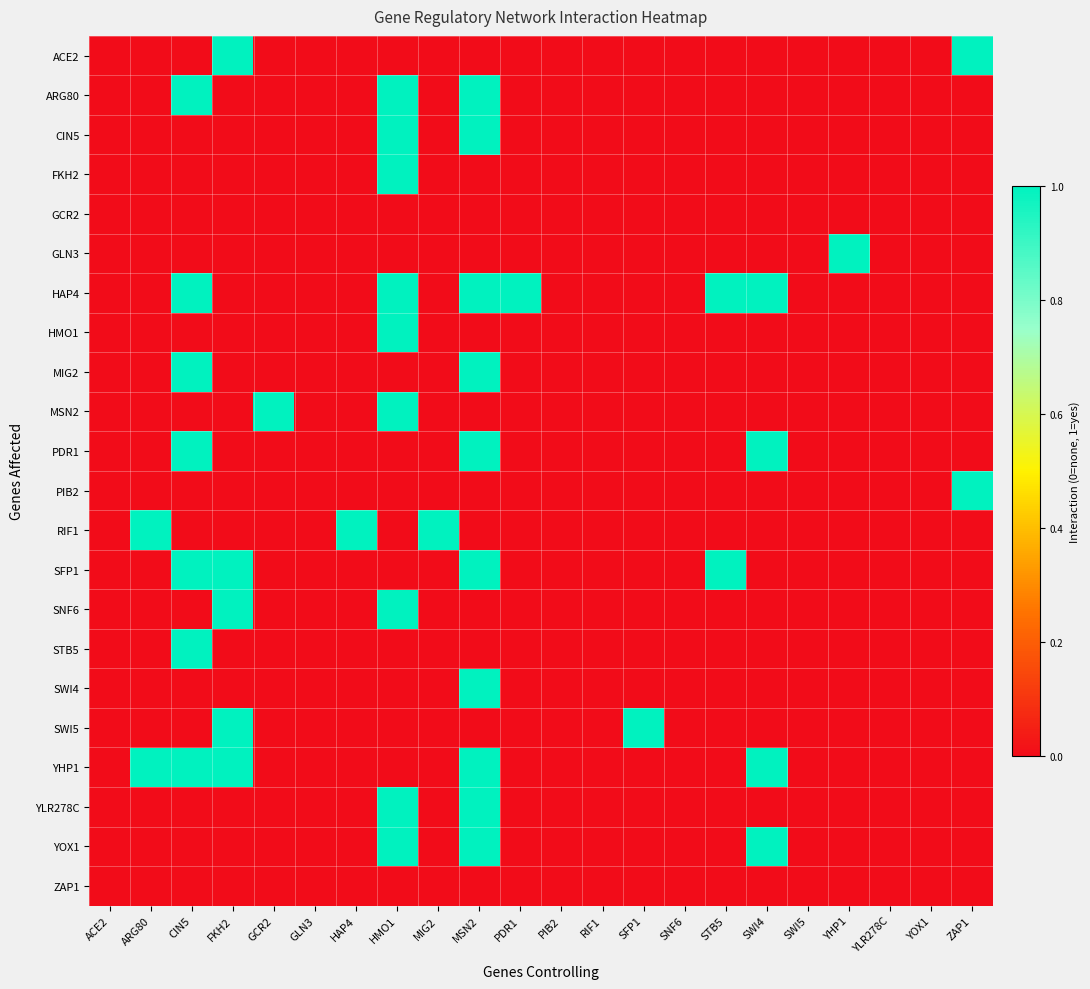

Reading left to right, transcribe all the data shown in this chart.

ACE2: ACE2=0	ARG80=0	CIN5=0	FKH2=1	GCR2=0	GLN3=0	HAP4=0	HMO1=0	MIG2=0	MSN2=0	PDR1=0	PIB2=0	RIF1=0	SFP1=0	SNF6=0	STB5=0	SWI4=0	SWI5=0	YHP1=0	YLR278C=0	YOX1=0	ZAP1=1
ARG80: ACE2=0	ARG80=0	CIN5=1	FKH2=0	GCR2=0	GLN3=0	HAP4=0	HMO1=1	MIG2=0	MSN2=1	PDR1=0	PIB2=0	RIF1=0	SFP1=0	SNF6=0	STB5=0	SWI4=0	SWI5=0	YHP1=0	YLR278C=0	YOX1=0	ZAP1=0
CIN5: ACE2=0	ARG80=0	CIN5=0	FKH2=0	GCR2=0	GLN3=0	HAP4=0	HMO1=1	MIG2=0	MSN2=1	PDR1=0	PIB2=0	RIF1=0	SFP1=0	SNF6=0	STB5=0	SWI4=0	SWI5=0	YHP1=0	YLR278C=0	YOX1=0	ZAP1=0
FKH2: ACE2=0	ARG80=0	CIN5=0	FKH2=0	GCR2=0	GLN3=0	HAP4=0	HMO1=1	MIG2=0	MSN2=0	PDR1=0	PIB2=0	RIF1=0	SFP1=0	SNF6=0	STB5=0	SWI4=0	SWI5=0	YHP1=0	YLR278C=0	YOX1=0	ZAP1=0
GCR2: ACE2=0	ARG80=0	CIN5=0	FKH2=0	GCR2=0	GLN3=0	HAP4=0	HMO1=0	MIG2=0	MSN2=0	PDR1=0	PIB2=0	RIF1=0	SFP1=0	SNF6=0	STB5=0	SWI4=0	SWI5=0	YHP1=0	YLR278C=0	YOX1=0	ZAP1=0
GLN3: ACE2=0	ARG80=0	CIN5=0	FKH2=0	GCR2=0	GLN3=0	HAP4=0	HMO1=0	MIG2=0	MSN2=0	PDR1=0	PIB2=0	RIF1=0	SFP1=0	SNF6=0	STB5=0	SWI4=0	SWI5=0	YHP1=1	YLR278C=0	YOX1=0	ZAP1=0
HAP4: ACE2=0	ARG80=0	CIN5=1	FKH2=0	GCR2=0	GLN3=0	HAP4=0	HMO1=1	MIG2=0	MSN2=1	PDR1=1	PIB2=0	RIF1=0	SFP1=0	SNF6=0	STB5=1	SWI4=1	SWI5=0	YHP1=0	YLR278C=0	YOX1=0	ZAP1=0
HMO1: ACE2=0	ARG80=0	CIN5=0	FKH2=0	GCR2=0	GLN3=0	HAP4=0	HMO1=1	MIG2=0	MSN2=0	PDR1=0	PIB2=0	RIF1=0	SFP1=0	SNF6=0	STB5=0	SWI4=0	SWI5=0	YHP1=0	YLR278C=0	YOX1=0	ZAP1=0
MIG2: ACE2=0	ARG80=0	CIN5=1	FKH2=0	GCR2=0	GLN3=0	HAP4=0	HMO1=0	MIG2=0	MSN2=1	PDR1=0	PIB2=0	RIF1=0	SFP1=0	SNF6=0	STB5=0	SWI4=0	SWI5=0	YHP1=0	YLR278C=0	YOX1=0	ZAP1=0
MSN2: ACE2=0	ARG80=0	CIN5=0	FKH2=0	GCR2=1	GLN3=0	HAP4=0	HMO1=1	MIG2=0	MSN2=0	PDR1=0	PIB2=0	RIF1=0	SFP1=0	SNF6=0	STB5=0	SWI4=0	SWI5=0	YHP1=0	YLR278C=0	YOX1=0	ZAP1=0
PDR1: ACE2=0	ARG80=0	CIN5=1	FKH2=0	GCR2=0	GLN3=0	HAP4=0	HMO1=0	MIG2=0	MSN2=1	PDR1=0	PIB2=0	RIF1=0	SFP1=0	SNF6=0	STB5=0	SWI4=1	SWI5=0	YHP1=0	YLR278C=0	YOX1=0	ZAP1=0
PIB2: ACE2=0	ARG80=0	CIN5=0	FKH2=0	GCR2=0	GLN3=0	HAP4=0	HMO1=0	MIG2=0	MSN2=0	PDR1=0	PIB2=0	RIF1=0	SFP1=0	SNF6=0	STB5=0	SWI4=0	SWI5=0	YHP1=0	YLR278C=0	YOX1=0	ZAP1=1
RIF1: ACE2=0	ARG80=1	CIN5=0	FKH2=0	GCR2=0	GLN3=0	HAP4=1	HMO1=0	MIG2=1	MSN2=0	PDR1=0	PIB2=0	RIF1=0	SFP1=0	SNF6=0	STB5=0	SWI4=0	SWI5=0	YHP1=0	YLR278C=0	YOX1=0	ZAP1=0
SFP1: ACE2=0	ARG80=0	CIN5=1	FKH2=1	GCR2=0	GLN3=0	HAP4=0	HMO1=0	MIG2=0	MSN2=1	PDR1=0	PIB2=0	RIF1=0	SFP1=0	SNF6=0	STB5=1	SWI4=0	SWI5=0	YHP1=0	YLR278C=0	YOX1=0	ZAP1=0
SNF6: ACE2=0	ARG80=0	CIN5=0	FKH2=1	GCR2=0	GLN3=0	HAP4=0	HMO1=1	MIG2=0	MSN2=0	PDR1=0	PIB2=0	RIF1=0	SFP1=0	SNF6=0	STB5=0	SWI4=0	SWI5=0	YHP1=0	YLR278C=0	YOX1=0	ZAP1=0
STB5: ACE2=0	ARG80=0	CIN5=1	FKH2=0	GCR2=0	GLN3=0	HAP4=0	HMO1=0	MIG2=0	MSN2=0	PDR1=0	PIB2=0	RIF1=0	SFP1=0	SNF6=0	STB5=0	SWI4=0	SWI5=0	YHP1=0	YLR278C=0	YOX1=0	ZAP1=0
SWI4: ACE2=0	ARG80=0	CIN5=0	FKH2=0	GCR2=0	GLN3=0	HAP4=0	HMO1=0	MIG2=0	MSN2=1	PDR1=0	PIB2=0	RIF1=0	SFP1=0	SNF6=0	STB5=0	SWI4=0	SWI5=0	YHP1=0	YLR278C=0	YOX1=0	ZAP1=0
SWI5: ACE2=0	ARG80=0	CIN5=0	FKH2=1	GCR2=0	GLN3=0	HAP4=0	HMO1=0	MIG2=0	MSN2=0	PDR1=0	PIB2=0	RIF1=0	SFP1=1	SNF6=0	STB5=0	SWI4=0	SWI5=0	YHP1=0	YLR278C=0	YOX1=0	ZAP1=0
YHP1: ACE2=0	ARG80=1	CIN5=1	FKH2=1	GCR2=0	GLN3=0	HAP4=0	HMO1=0	MIG2=0	MSN2=1	PDR1=0	PIB2=0	RIF1=0	SFP1=0	SNF6=0	STB5=0	SWI4=1	SWI5=0	YHP1=0	YLR278C=0	YOX1=0	ZAP1=0
YLR278C: ACE2=0	ARG80=0	CIN5=0	FKH2=0	GCR2=0	GLN3=0	HAP4=0	HMO1=1	MIG2=0	MSN2=1	PDR1=0	PIB2=0	RIF1=0	SFP1=0	SNF6=0	STB5=0	SWI4=0	SWI5=0	YHP1=0	YLR278C=0	YOX1=0	ZAP1=0
YOX1: ACE2=0	ARG80=0	CIN5=0	FKH2=0	GCR2=0	GLN3=0	HAP4=0	HMO1=1	MIG2=0	MSN2=1	PDR1=0	PIB2=0	RIF1=0	SFP1=0	SNF6=0	STB5=0	SWI4=1	SWI5=0	YHP1=0	YLR278C=0	YOX1=0	ZAP1=0
ZAP1: ACE2=0	ARG80=0	CIN5=0	FKH2=0	GCR2=0	GLN3=0	HAP4=0	HMO1=0	MIG2=0	MSN2=0	PDR1=0	PIB2=0	RIF1=0	SFP1=0	SNF6=0	STB5=0	SWI4=0	SWI5=0	YHP1=0	YLR278C=0	YOX1=0	ZAP1=0